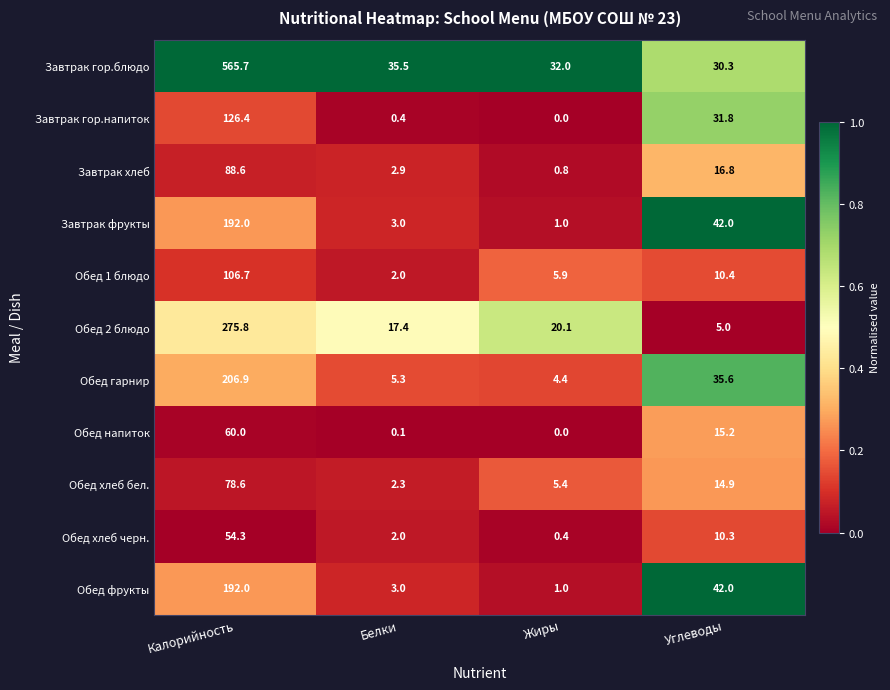

What is the spread (max minus min) of values at Белки?

35.4